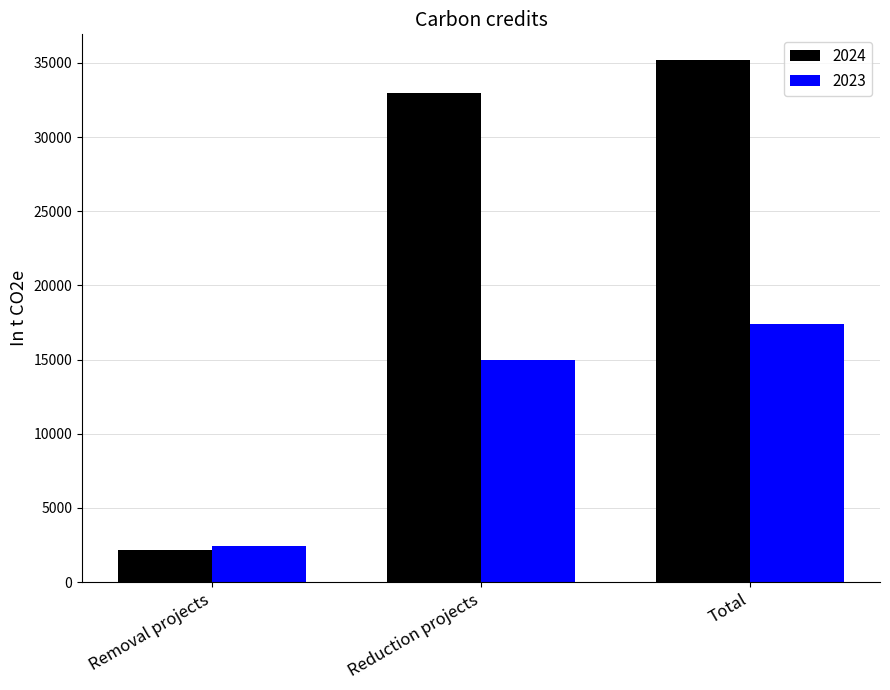

The 2023 series shows 15000 at Reduction projects. True or false?

True